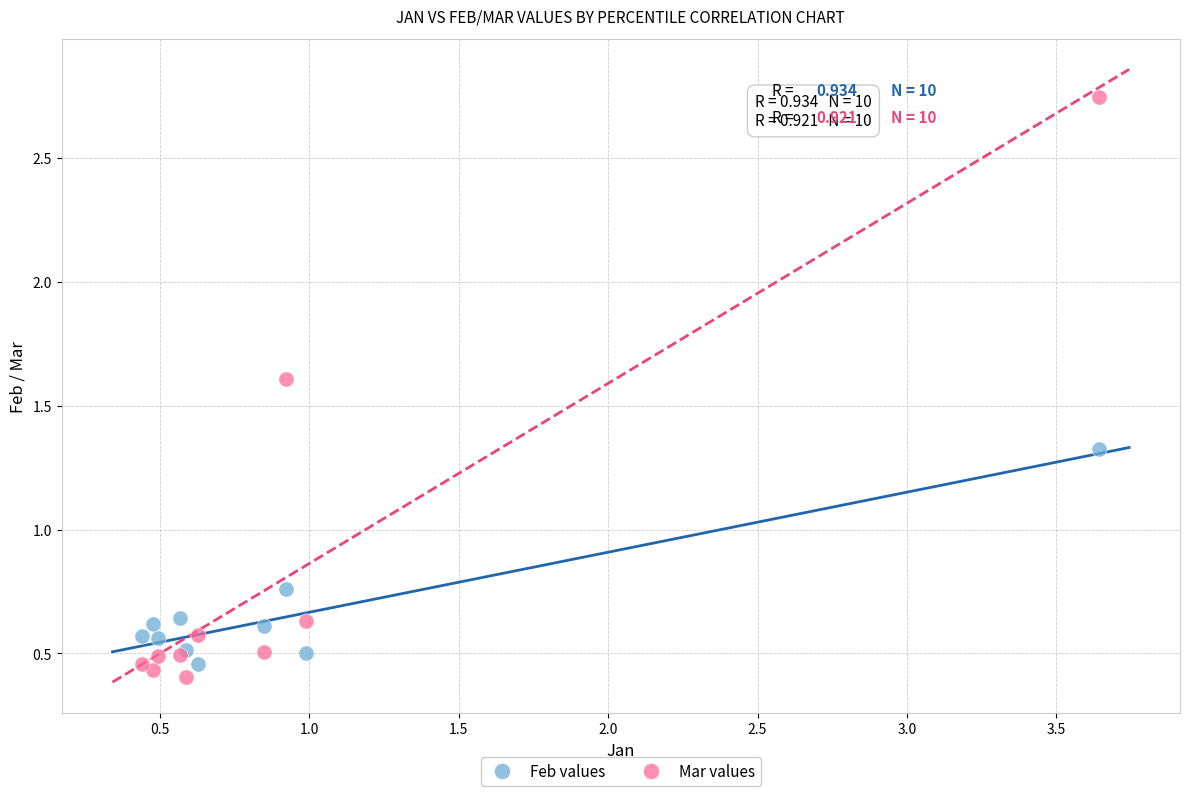

Which series has the widest spread of Y values?

Mar values